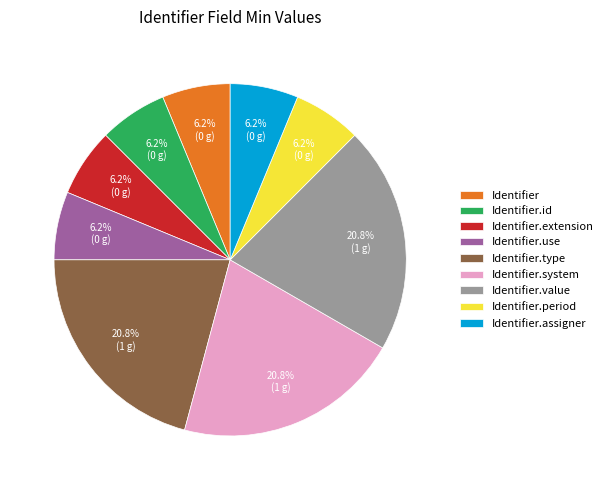

Approximately how many times larger is the value at Identifier compared to Identifier.use?

1.0